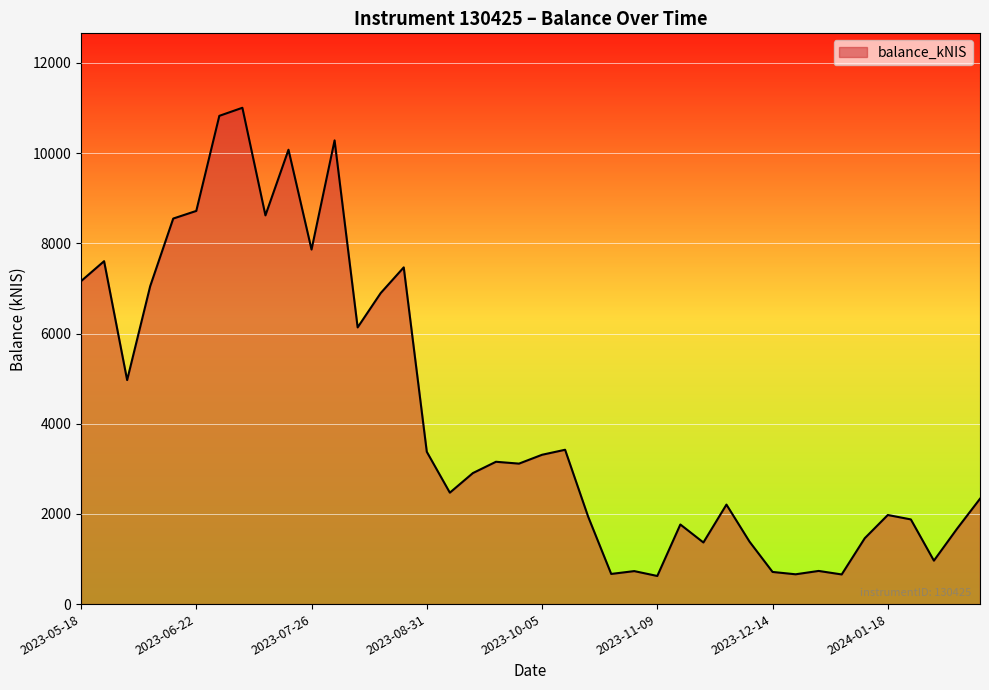

What is the maximum value shown in the chart?

11005.4